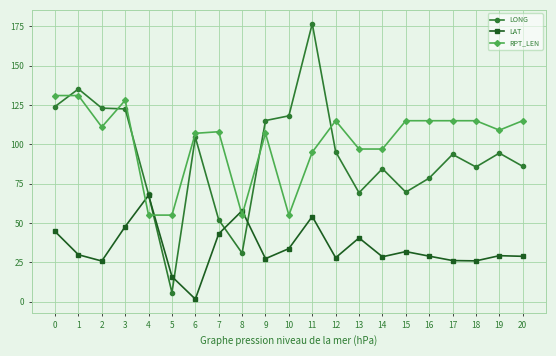

At how many categories does at least one series exceed 113?

13